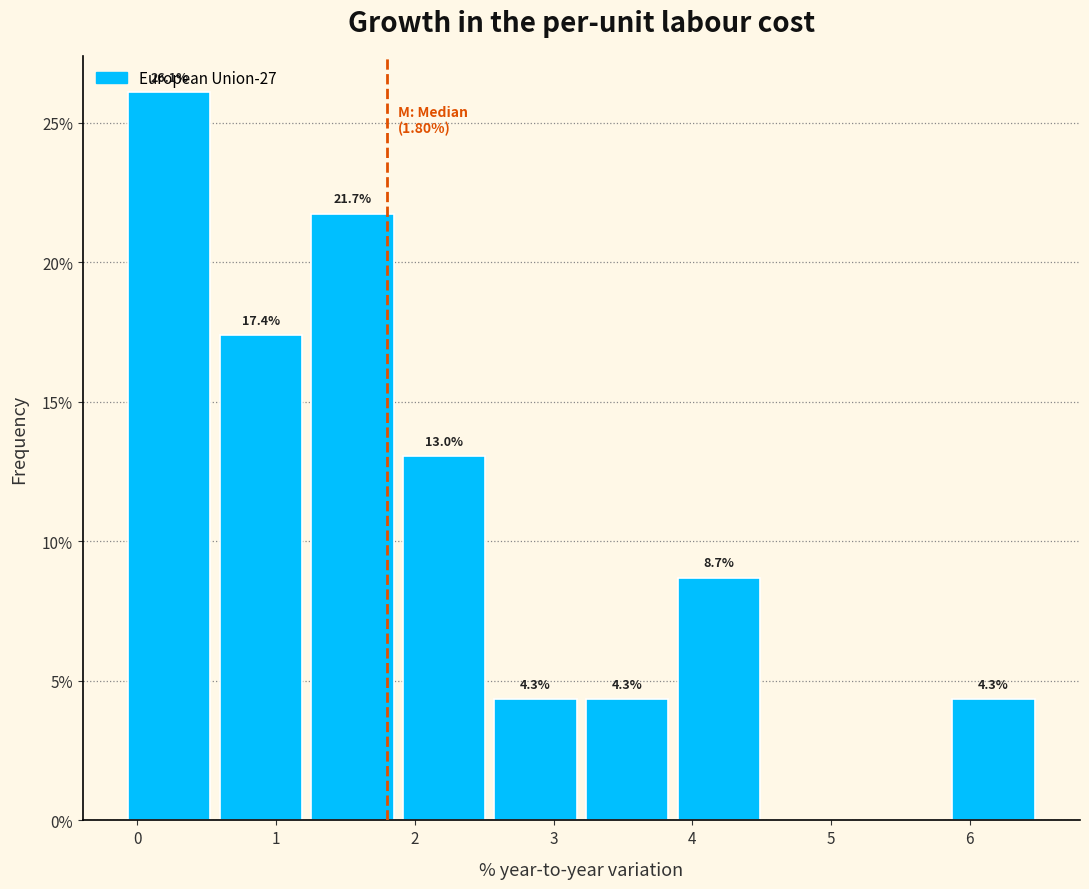

Over which range of the x-axis is the bar tallest?

-0.10 to 0.56